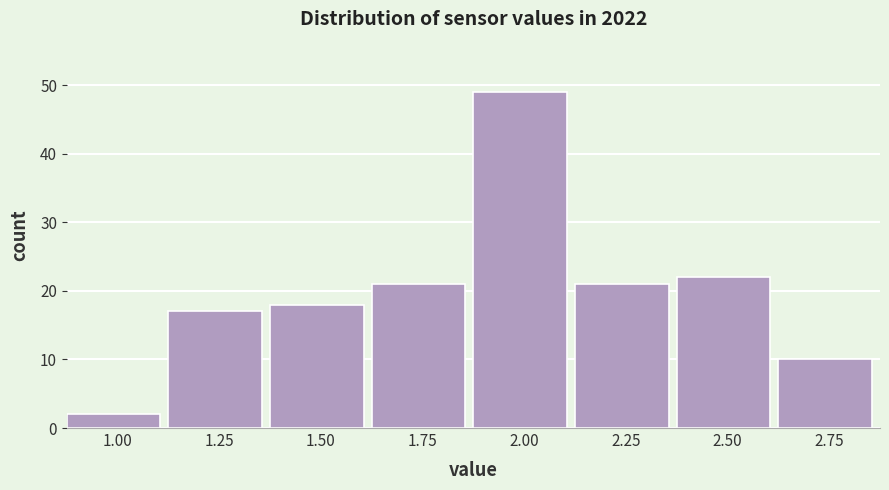

Reading left to right, list all the values displayed in this chart.

1.00=2	1.25=17	1.50=18	1.75=21	2.00=49	2.25=21	2.50=22	2.75=10